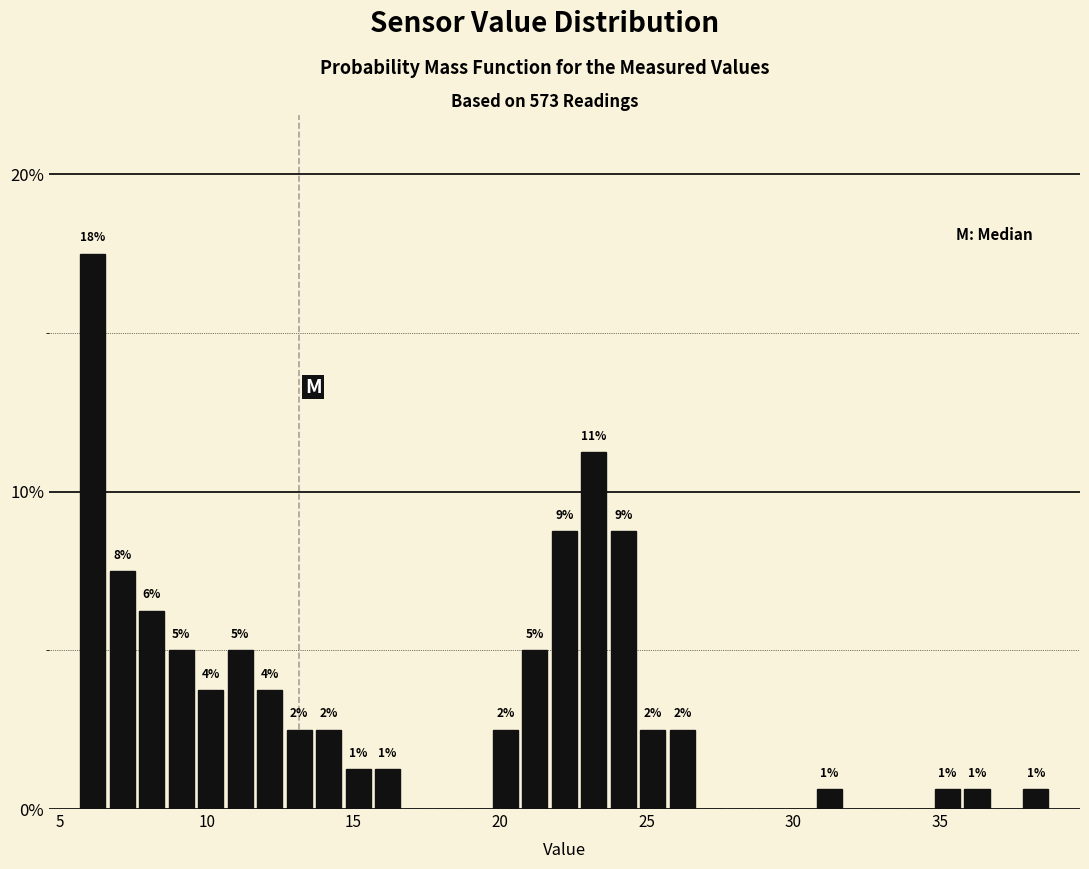

Read against the x-axis, roughly where is the centre of the tallest bar?

6.0